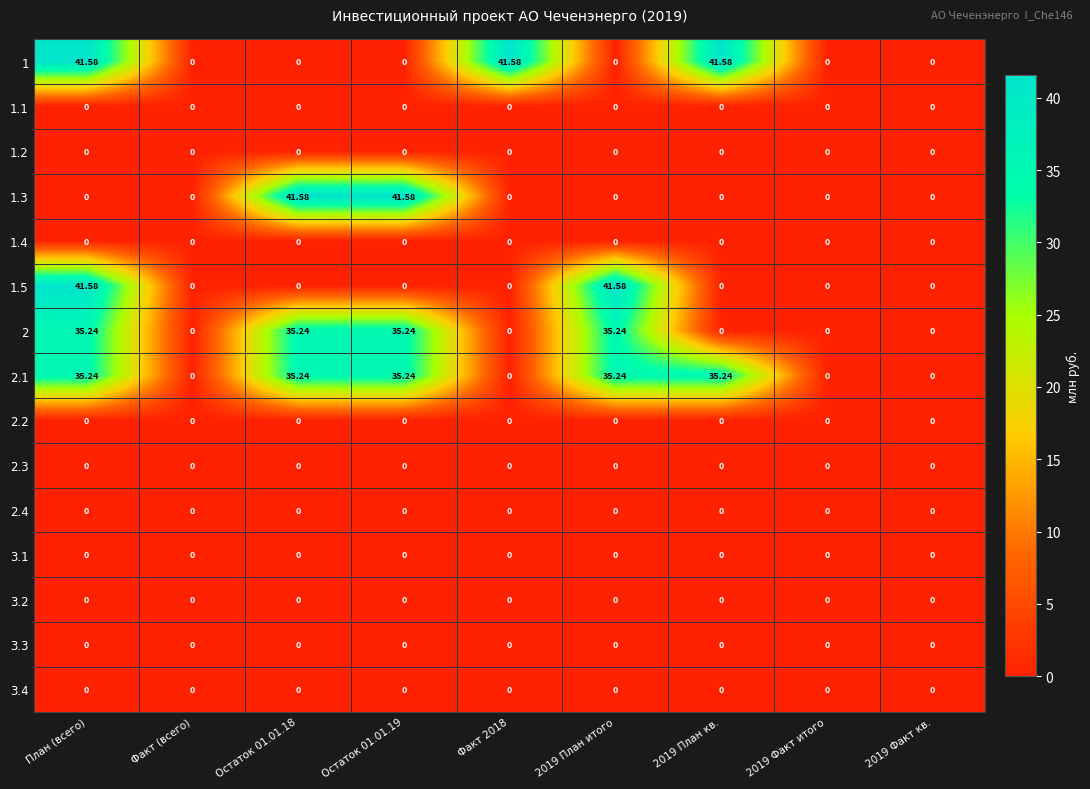

At which category is the sum across all series the highest?

План (всего)